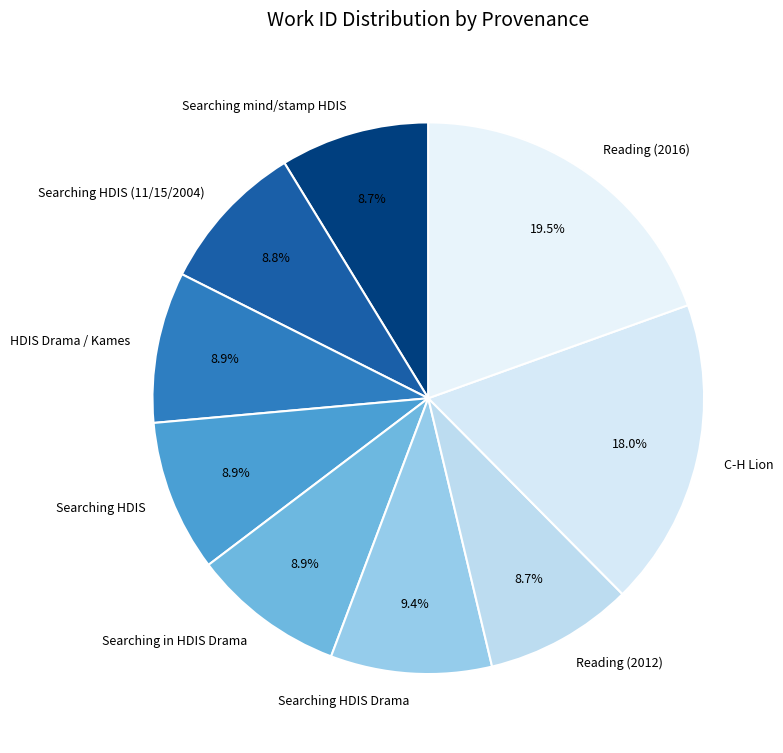

What percentage do C-H Lion and Searching mind/stamp HDIS together represent?

26.8%